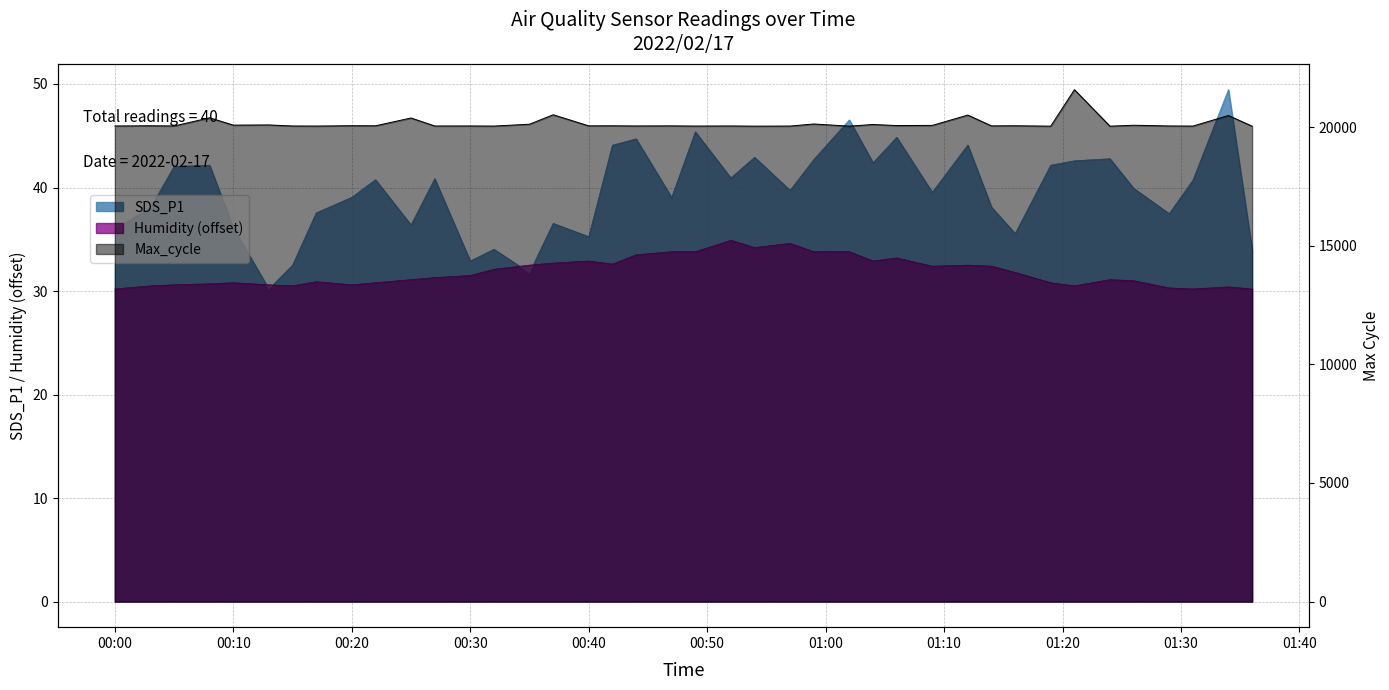

After their last crossing, which series has the higher values: SDS_P1 or Humidity?

SDS_P1